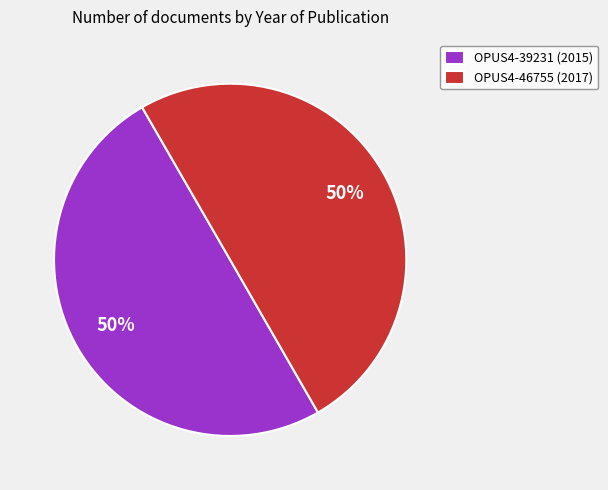

What is the ratio of the value at OPUS4-39231 (2015) to the value at OPUS4-46755 (2017)?

1.0